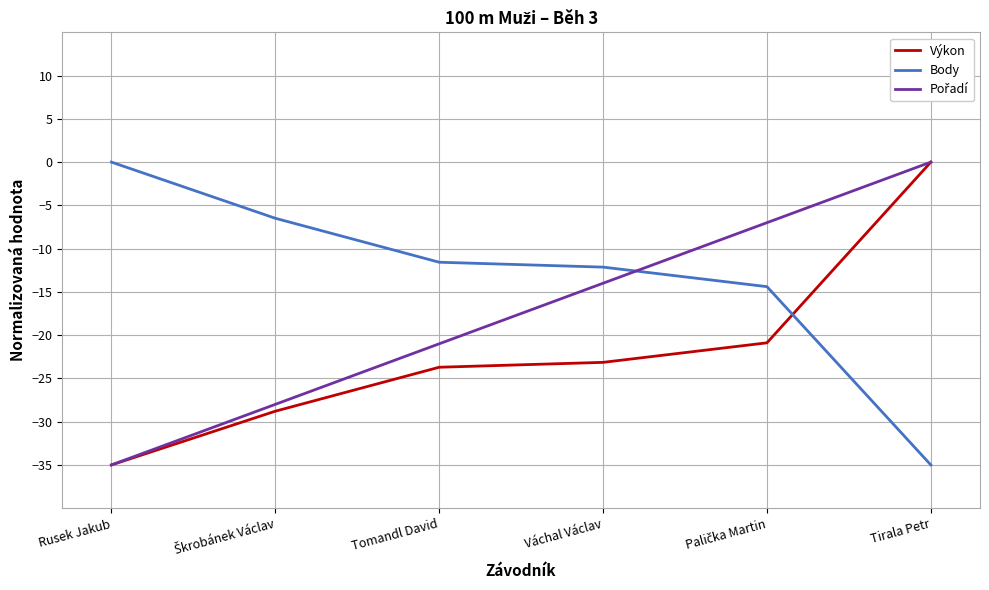

What is the difference between the highest and lowest values at Váchal Václav?

11.0